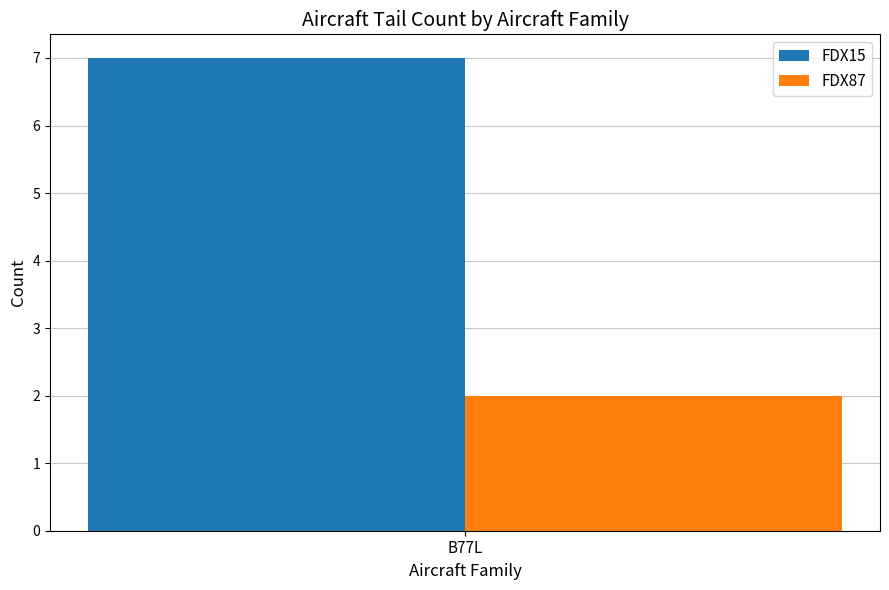

What is the greatest value displayed?

7